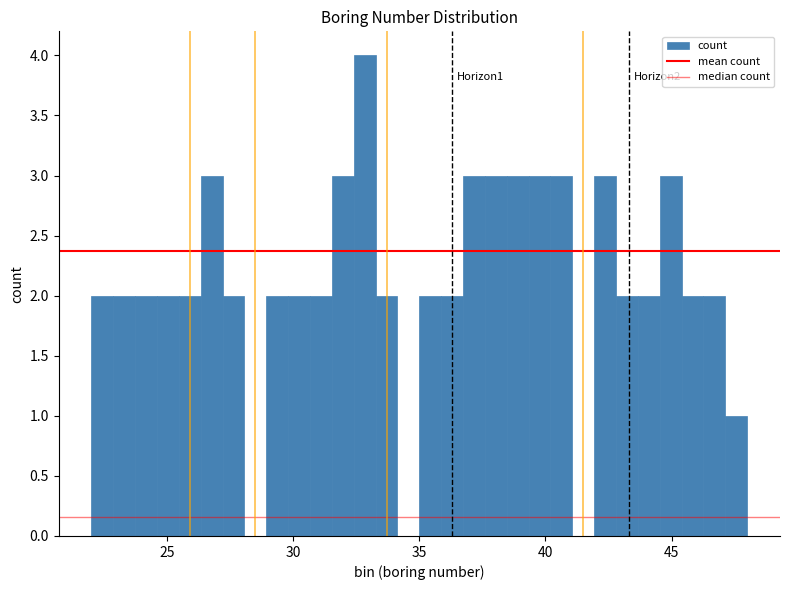

Around what value on the x-axis is the tallest bar? Give the approximate position of its centre, as read against the axis.

33.0